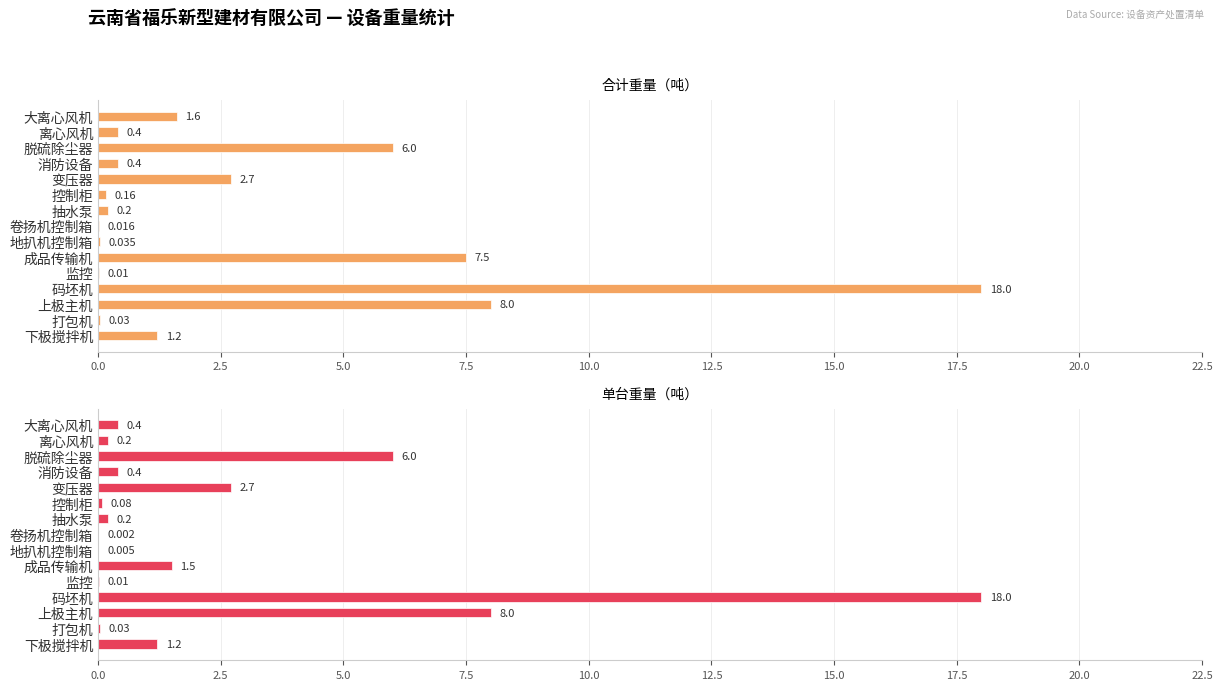

List the series in order of their peak value, highest first.

合计重量（吨）, 单台重量（吨）